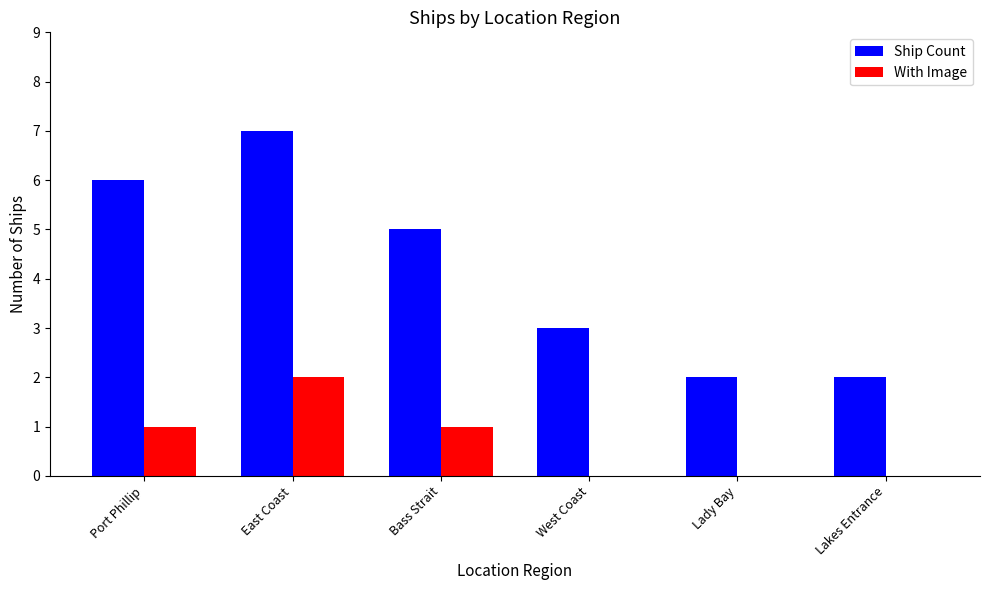

Which series changed the most between East Coast and West Coast?

Ship Count